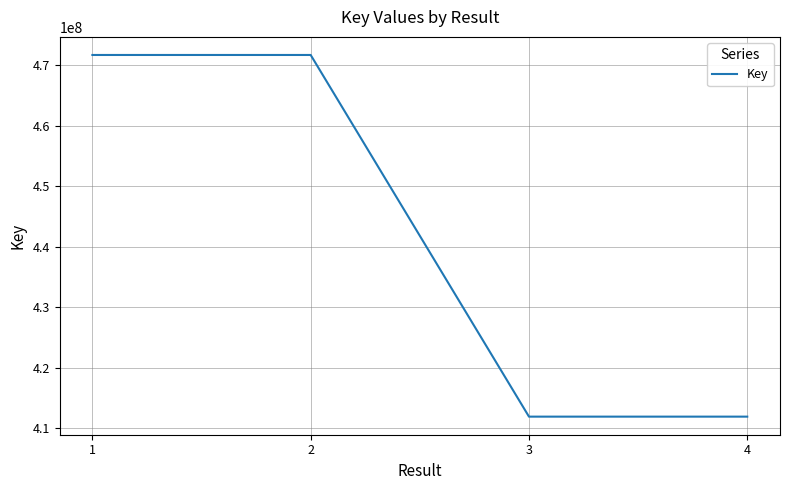

What is the difference between the maximum and minimum values?

59835841